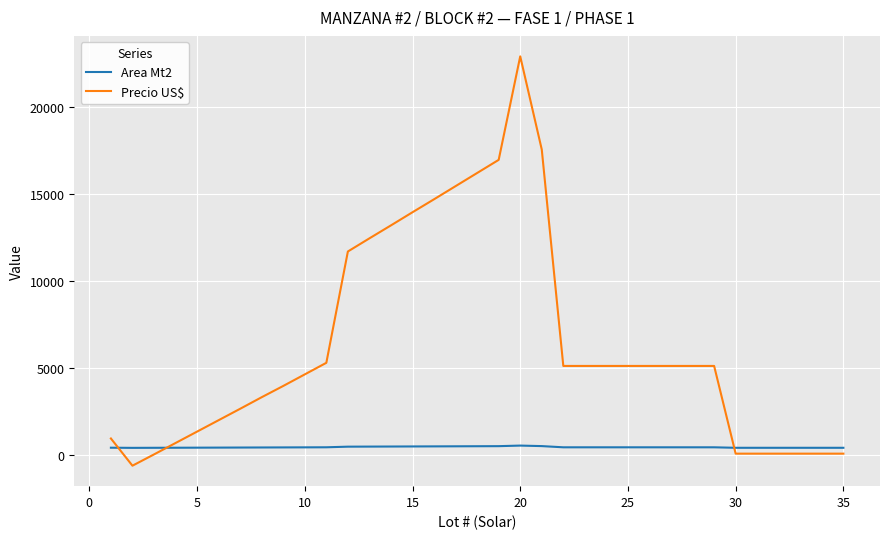

Which series has the widest spread of values?

Precio US$